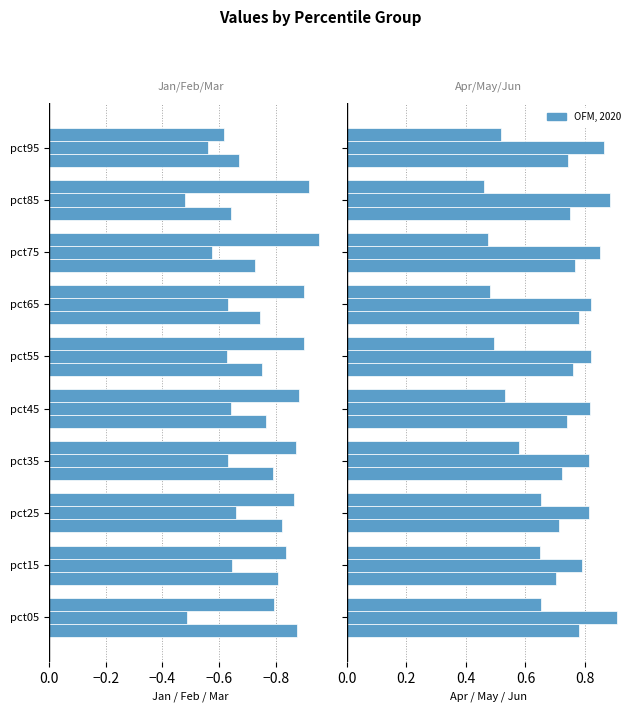

What is the average value of the Jan series?

-0.8